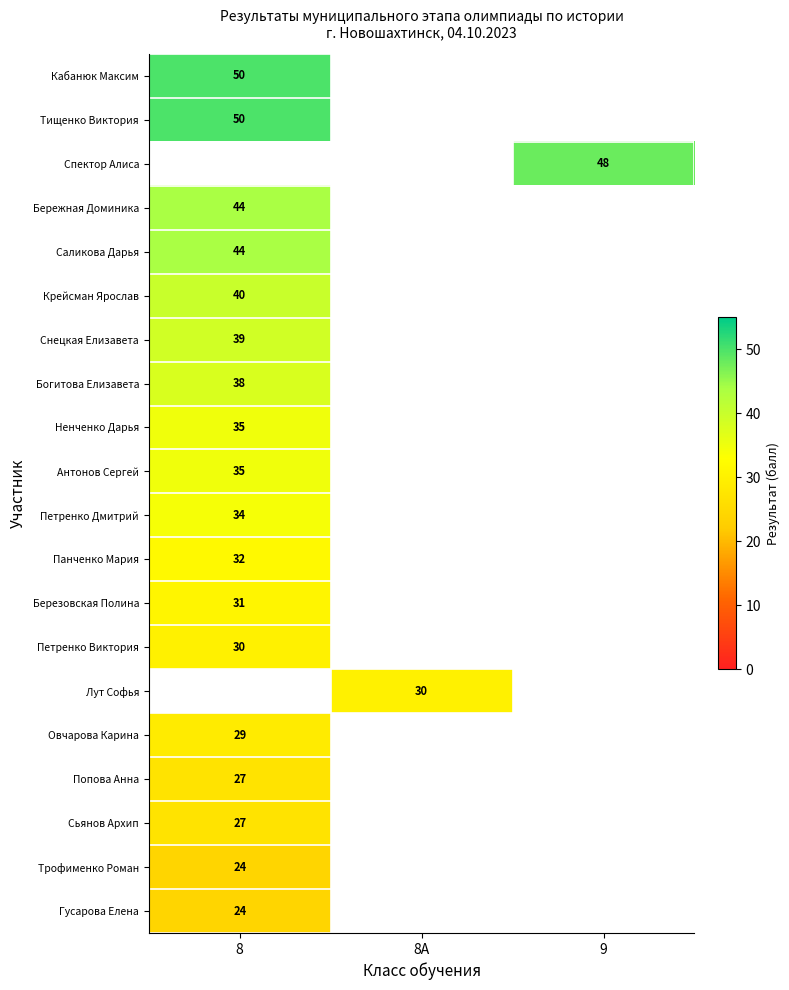

What is the maximum value for Гусарова Елена?

24.0